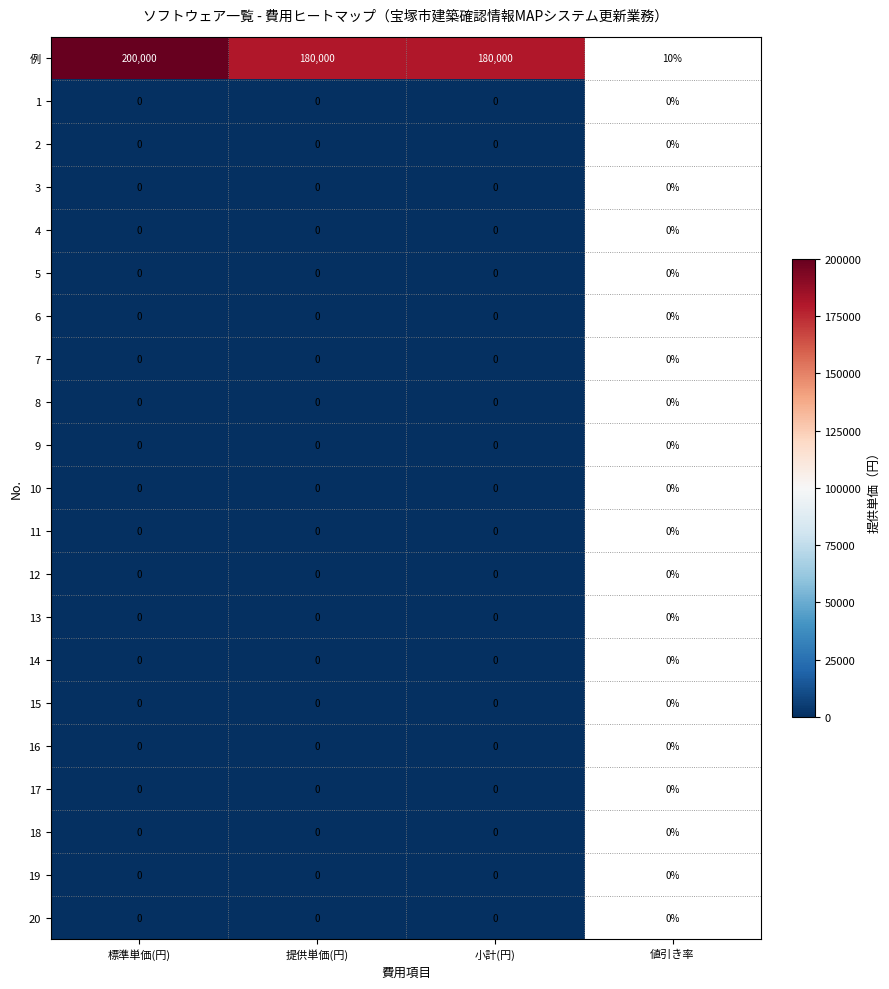

True or false: 10 has a value of 0.0 at 標準単価(円).

True